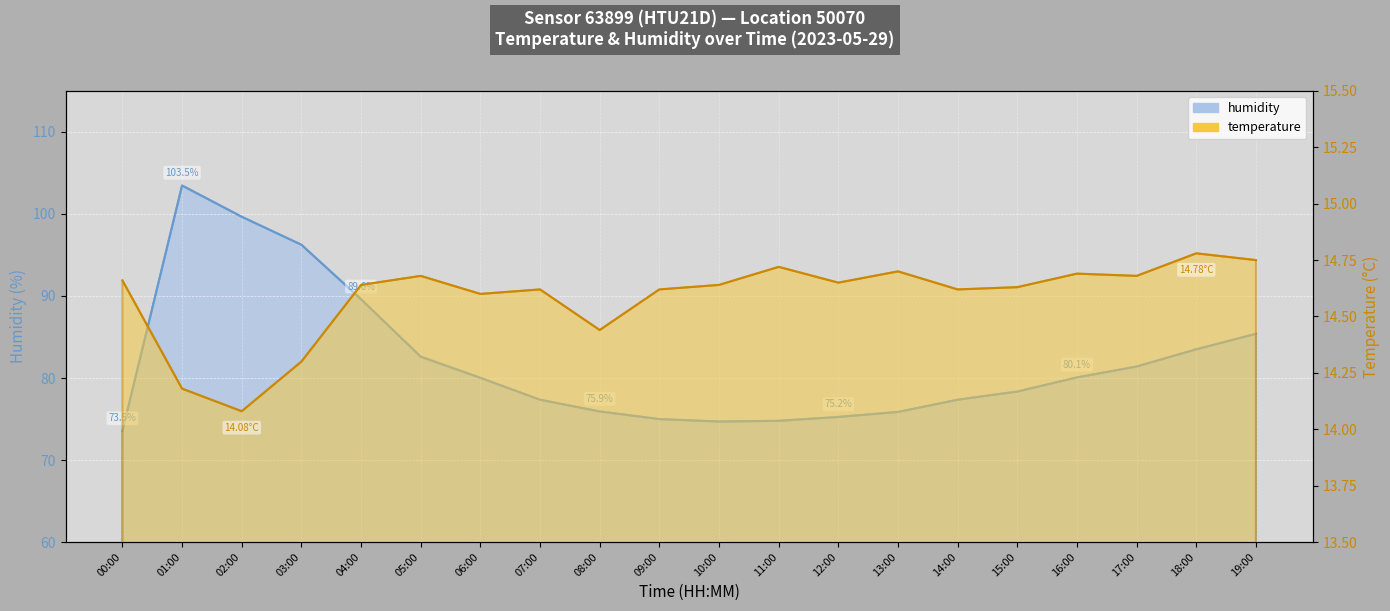

What is the difference between the second highest and minimum values in the humidity series?

26.1